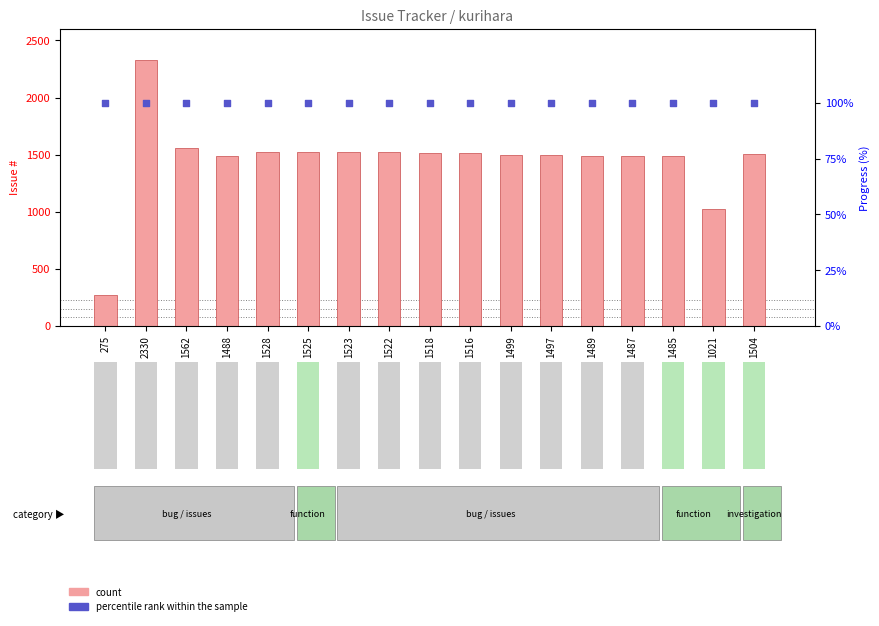

At how many categories does at least one series exceed 361?

16